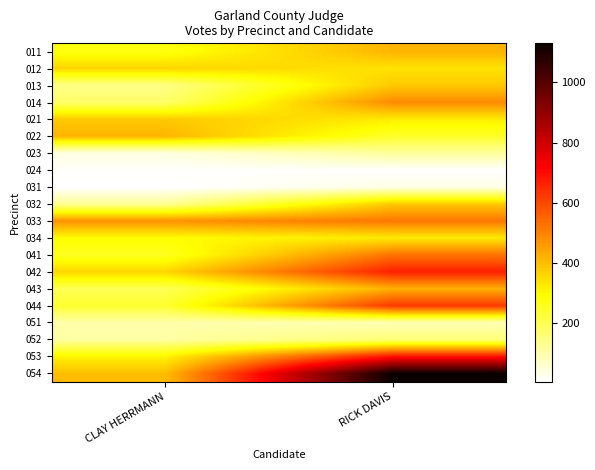

Reading left to right, extract all data points from this chart.

011: CLAY HERRMANN=276	RICK DAVIS=416
012: CLAY HERRMANN=363	RICK DAVIS=339
013: CLAY HERRMANN=143	RICK DAVIS=383
014: CLAY HERRMANN=177	RICK DAVIS=486
021: CLAY HERRMANN=381	RICK DAVIS=324
022: CLAY HERRMANN=416	RICK DAVIS=245
023: CLAY HERRMANN=42	RICK DAVIS=118
024: CLAY HERRMANN=16	RICK DAVIS=12
031: CLAY HERRMANN=7	RICK DAVIS=36
032: CLAY HERRMANN=127	RICK DAVIS=383
033: CLAY HERRMANN=474	RICK DAVIS=521
034: CLAY HERRMANN=296	RICK DAVIS=327
041: CLAY HERRMANN=256	RICK DAVIS=525
042: CLAY HERRMANN=360	RICK DAVIS=666
043: CLAY HERRMANN=197	RICK DAVIS=424
044: CLAY HERRMANN=241	RICK DAVIS=626
051: CLAY HERRMANN=102	RICK DAVIS=90
052: CLAY HERRMANN=111	RICK DAVIS=160
053: CLAY HERRMANN=310	RICK DAVIS=690
054: CLAY HERRMANN=402	RICK DAVIS=1129